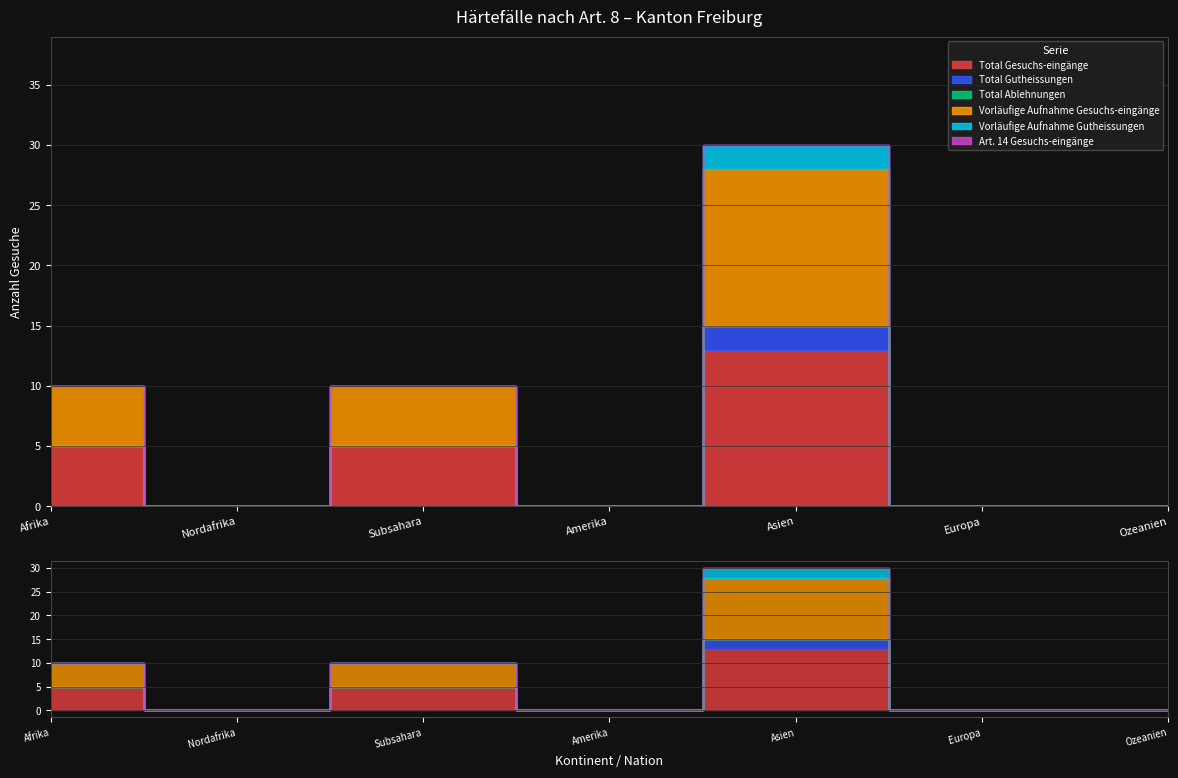

Where is the first local minimum for Vorläufige Aufnahme Gesuchs-eingänge?

Nordafrika